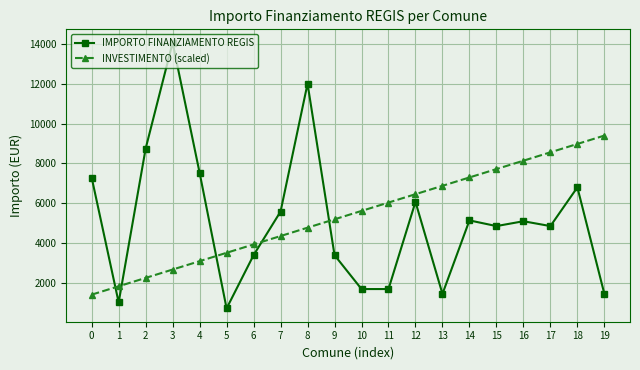

What is the value of the IMPORTO FINANZIAMENTO REGIS point at the 2nd from the left?

1029.0